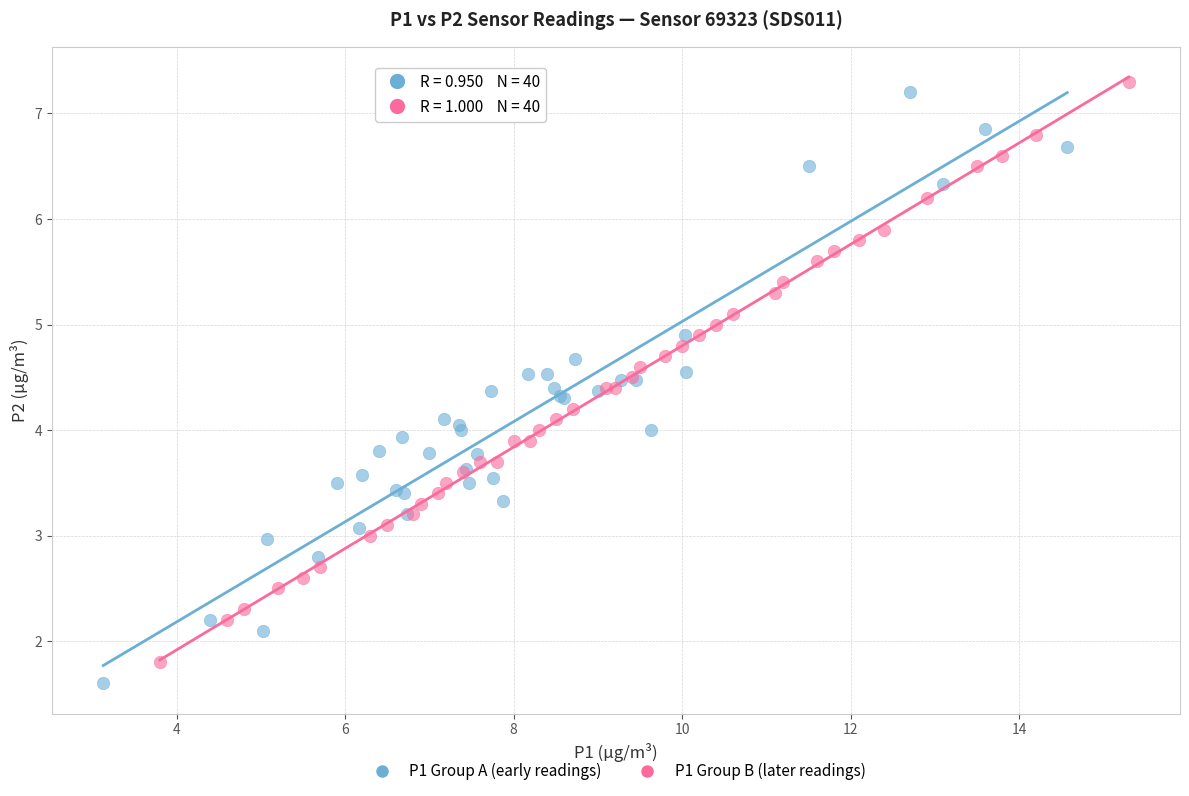

Which series reaches the maximum Y coordinate?

P1 Group B (later readings)